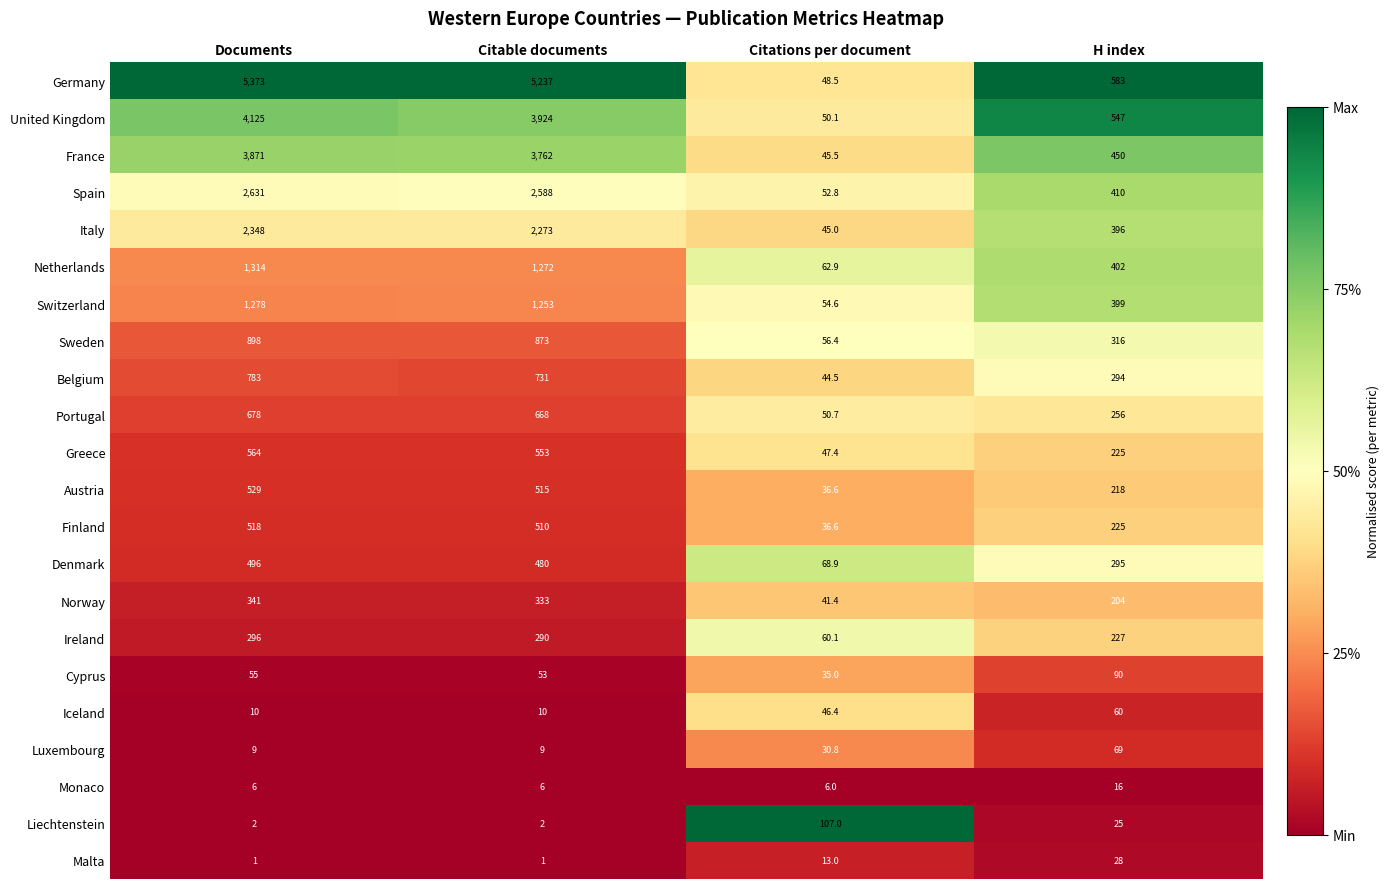

What is the difference between the maximum and minimum values in the Austria series?

492.4